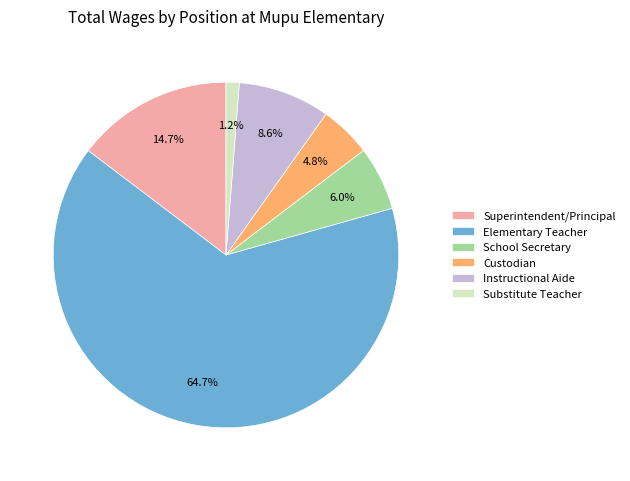

What percentage is the Custodian slice, to the nearest percent?

5%